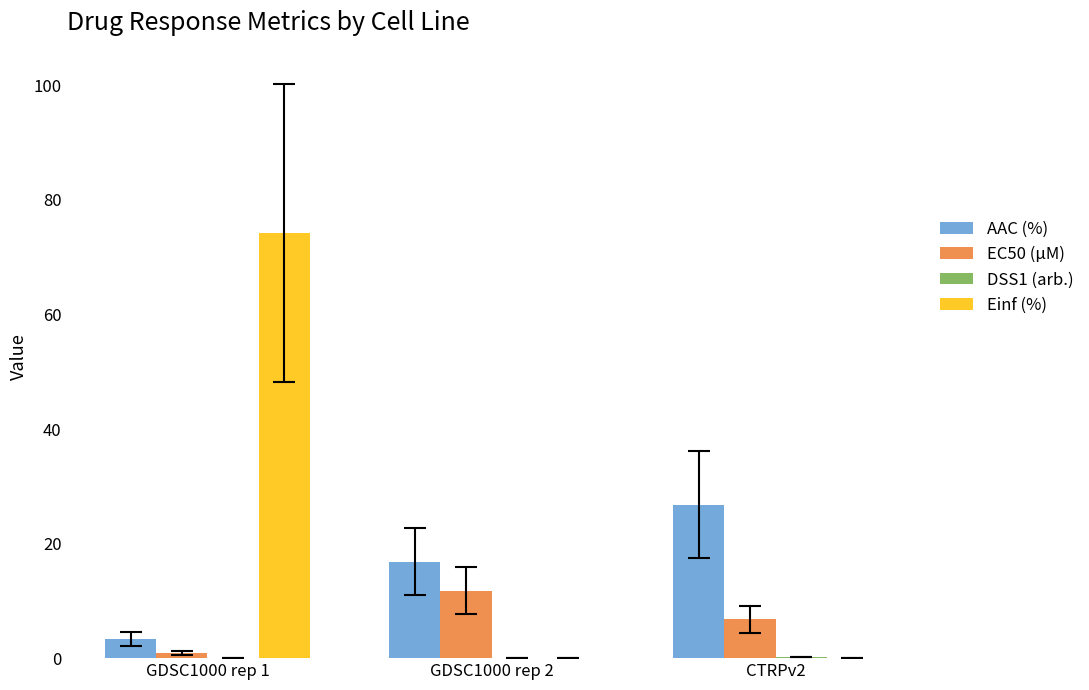

What is the sum of all EC50 (µM) values?

19.5